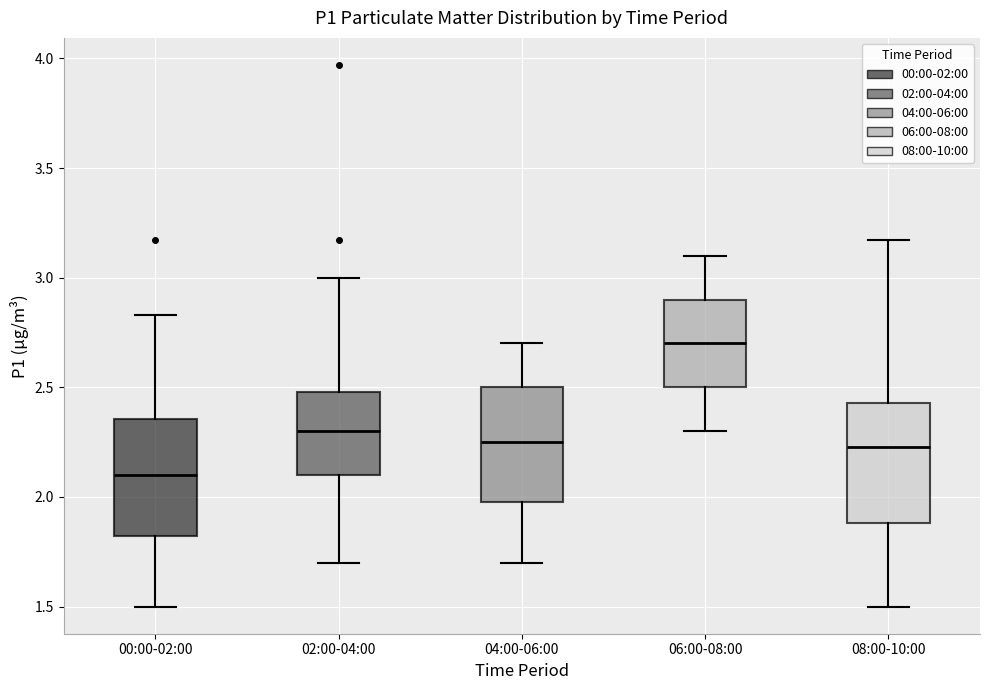

Which box has the highest median line?

06:00-08:00